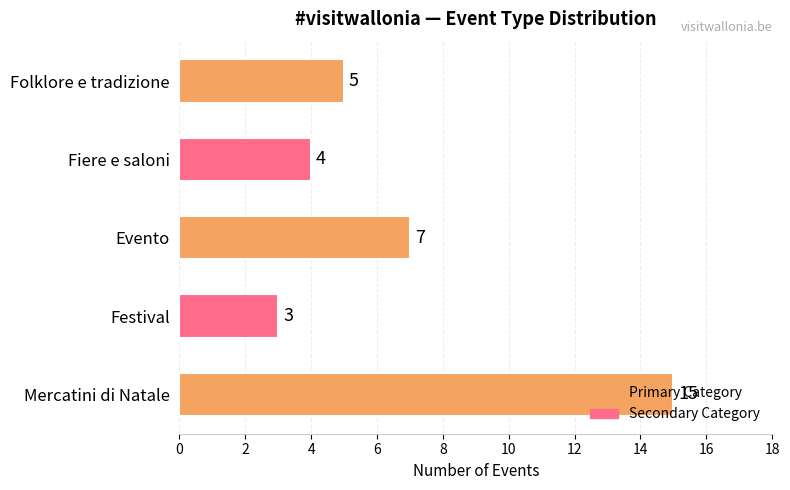

The value at Fiere e saloni is 3. True or false?

False